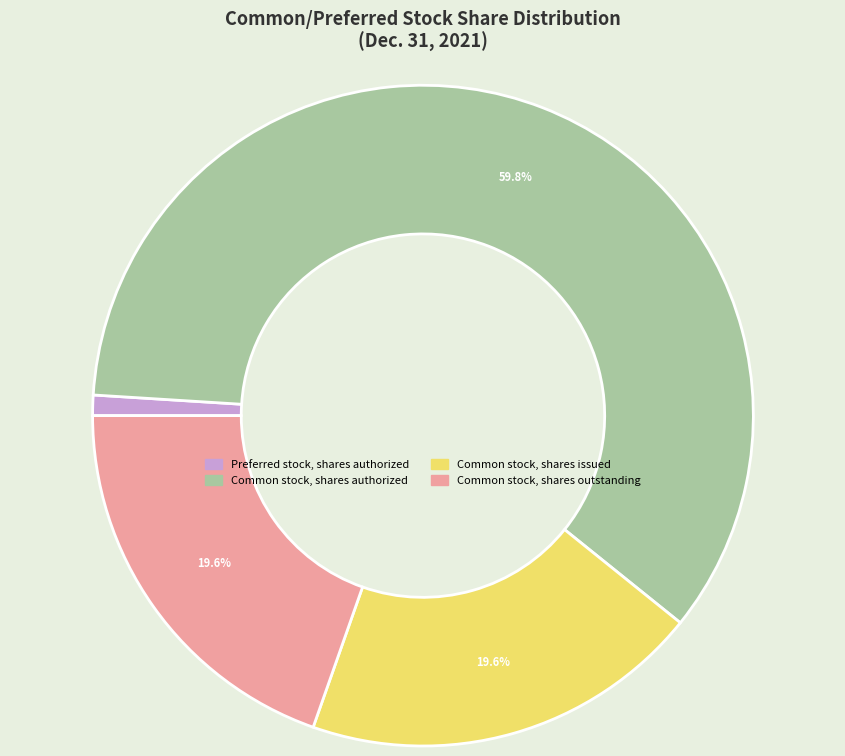

Does any single category account for the majority?

Yes